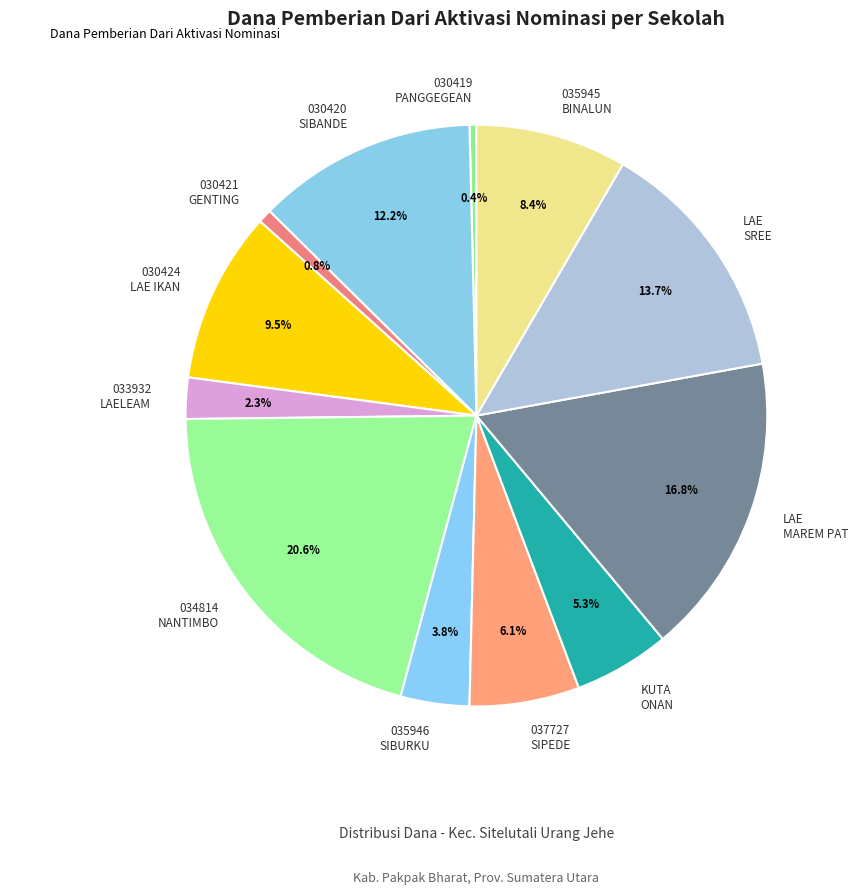

Count the number of slices in the pie.

12